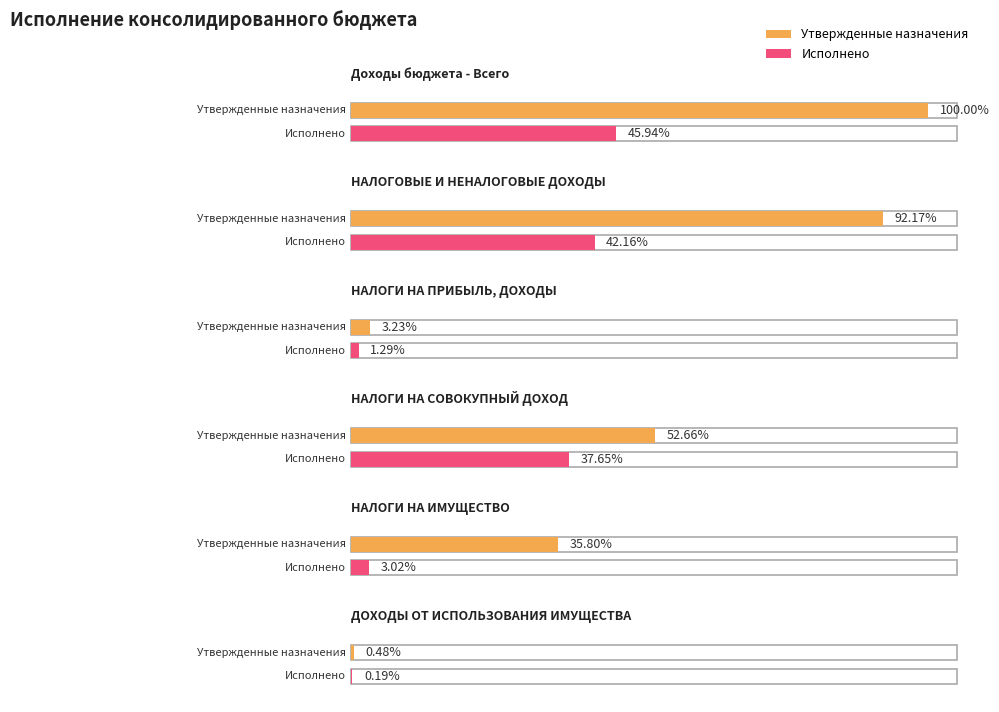

Rank the series at ДОХОДЫ ОТ ИСПОЛЬЗОВАНИЯ ИМУЩЕСТВА from lowest to highest value.

Исполнено, Утвержденные назначения